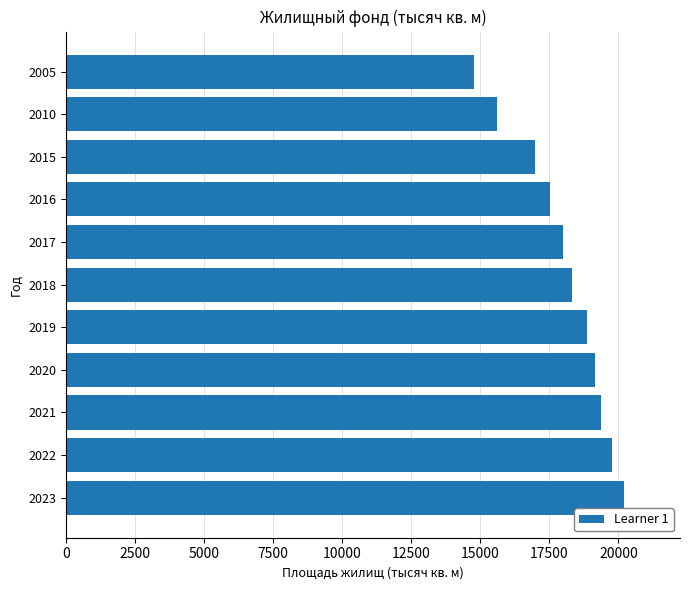

What is the average value?

18051.8